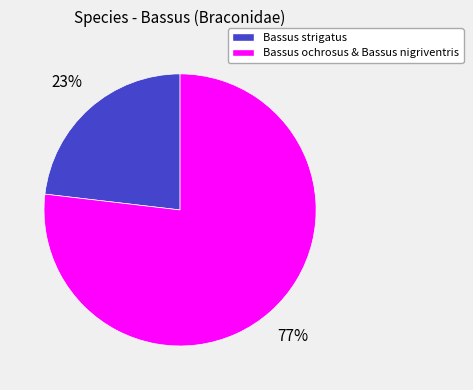

To the nearest percent, what is the average slice percentage?

50%